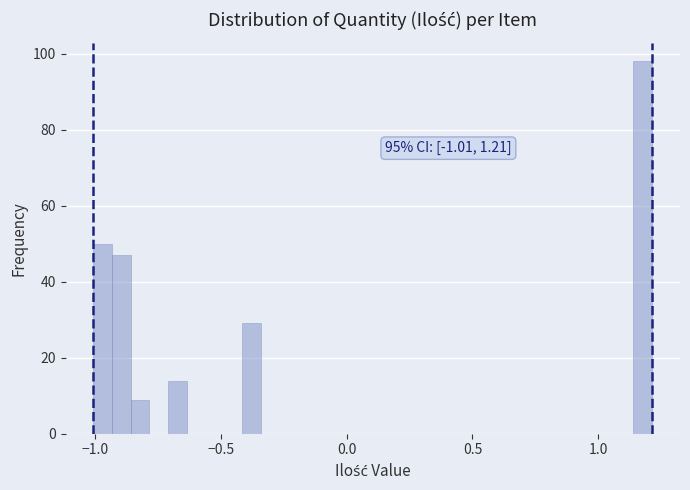

Around what value on the x-axis is the tallest bar? Give the approximate position of its centre, as read against the axis.

1.20